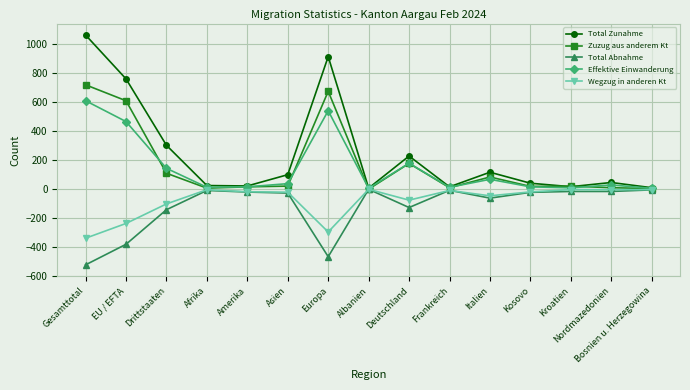

What is the difference between the maximum and minimum values in the Total Abnahme series?

522